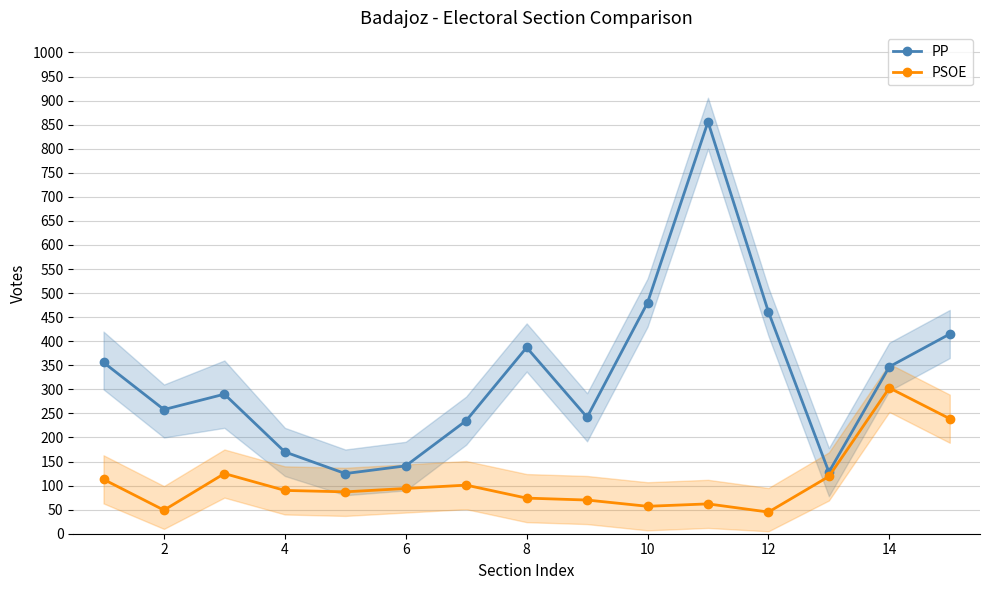

True or false: PSOE has more than 1 interior local peaks.

True